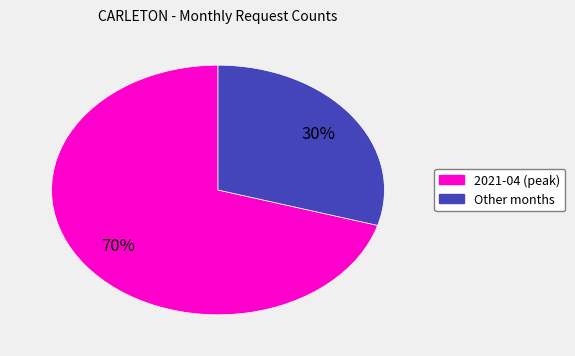

How many slices are in this pie chart?

2